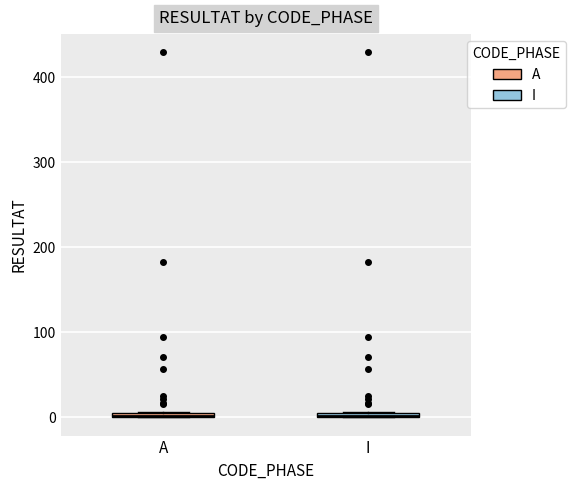

Where is the lower edge of the box for I on the y-axis? The values are not printed on the chart, so give them approximately, as read against the axis.

0